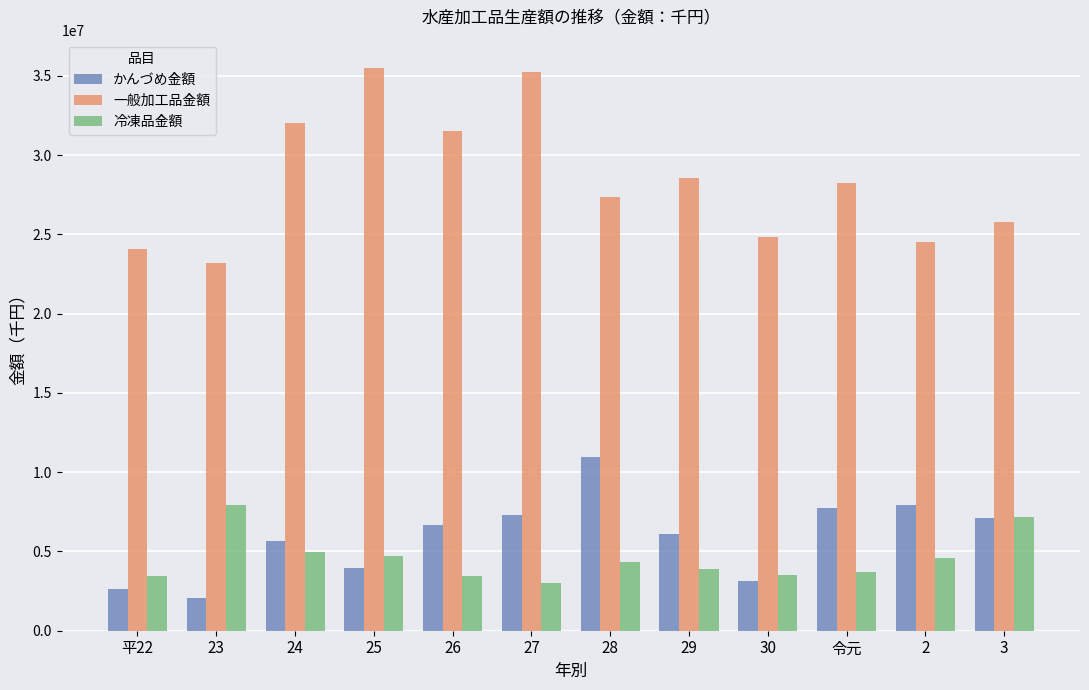

What is the label of the 12th bar from the left?

3